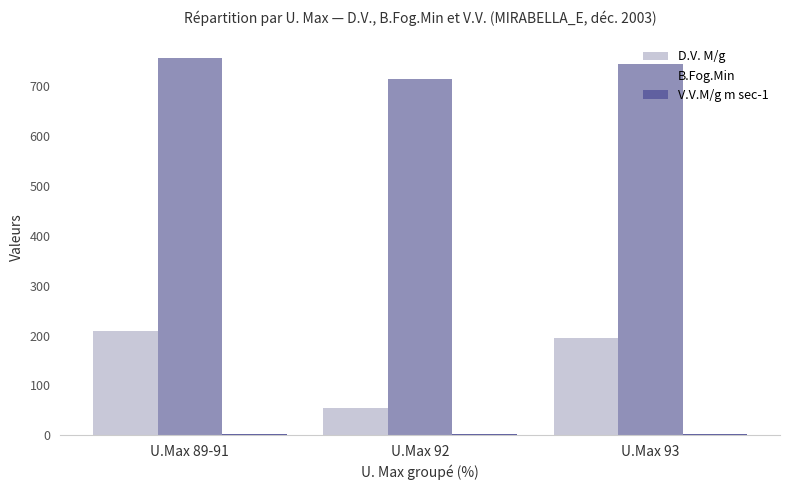

Is the value of D.V. M/g at U.Max 93 greater than the value of B.Fog.Min at U.Max 89-91?

No